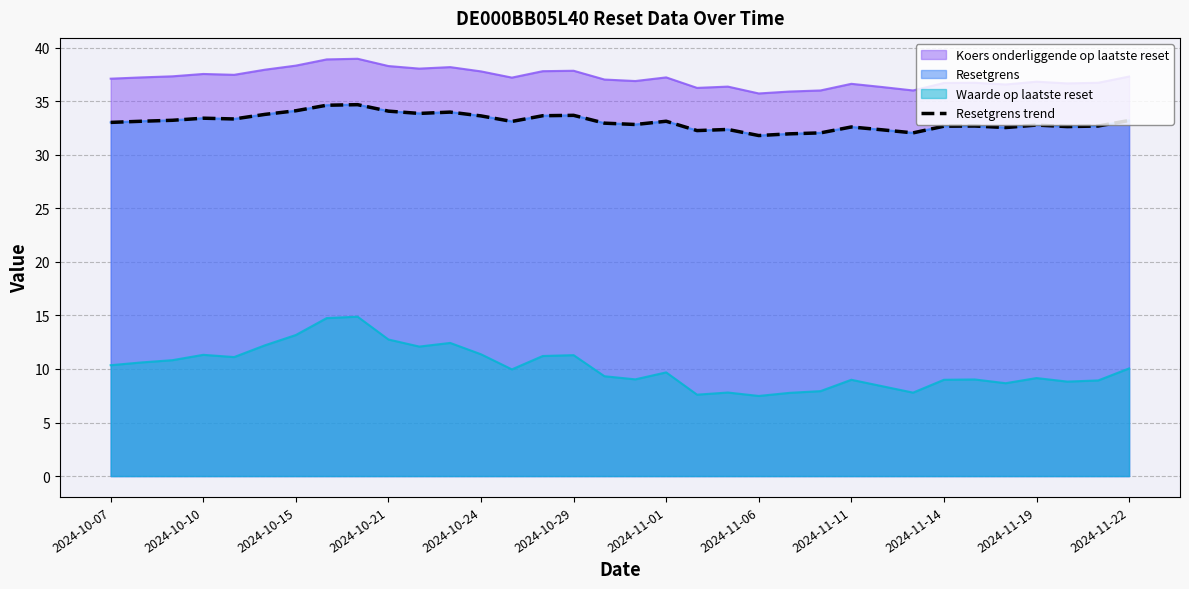

How many categories are shown in the chart?

34